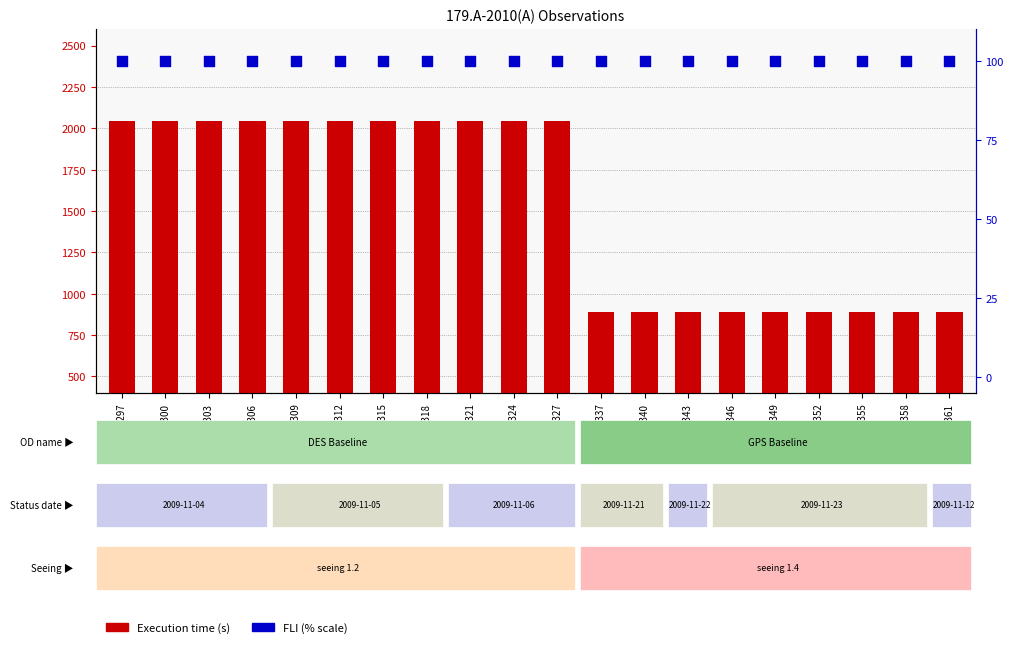

What is the total value across all series at 431312?

2145